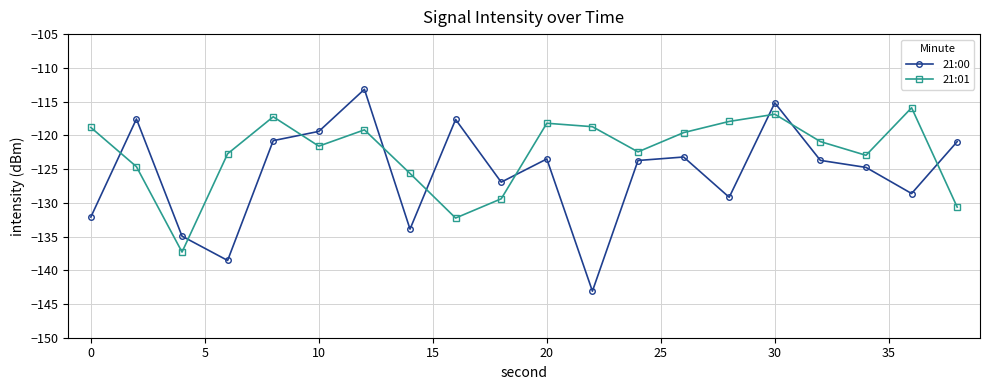

Which series has the largest total across all categories?

21:01